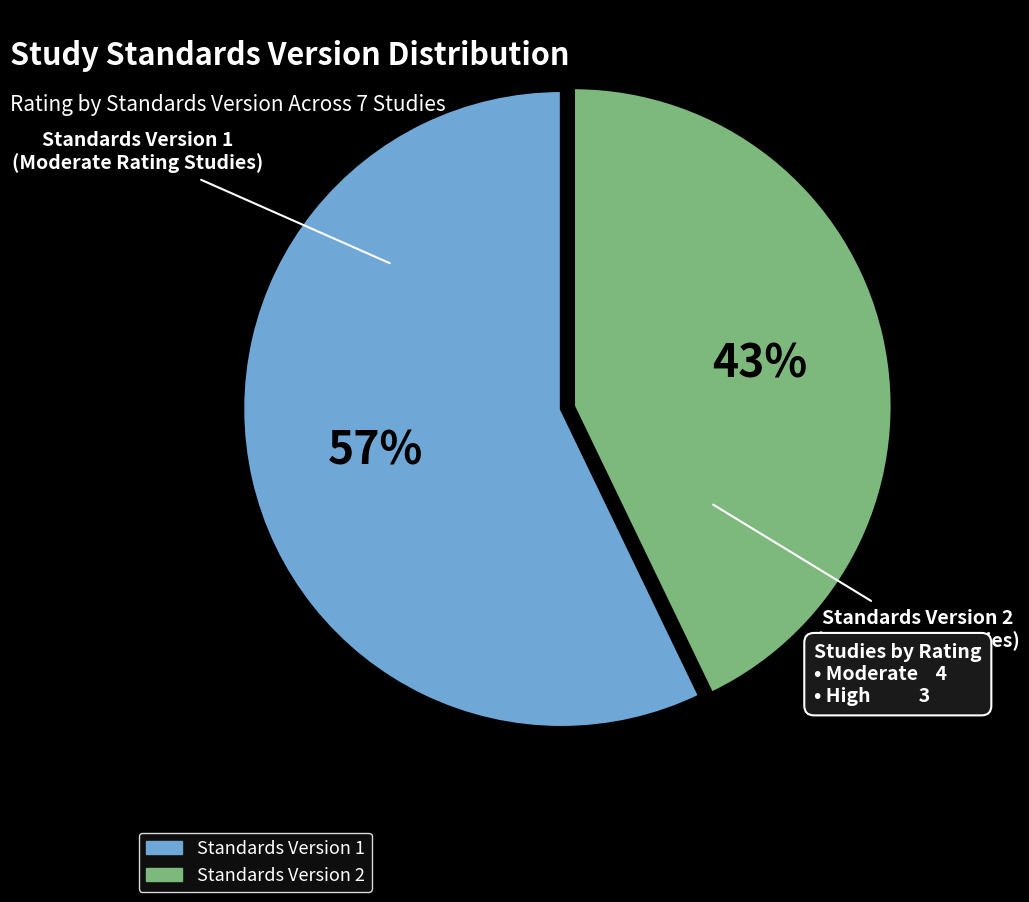

How many slices are in this pie chart?

2